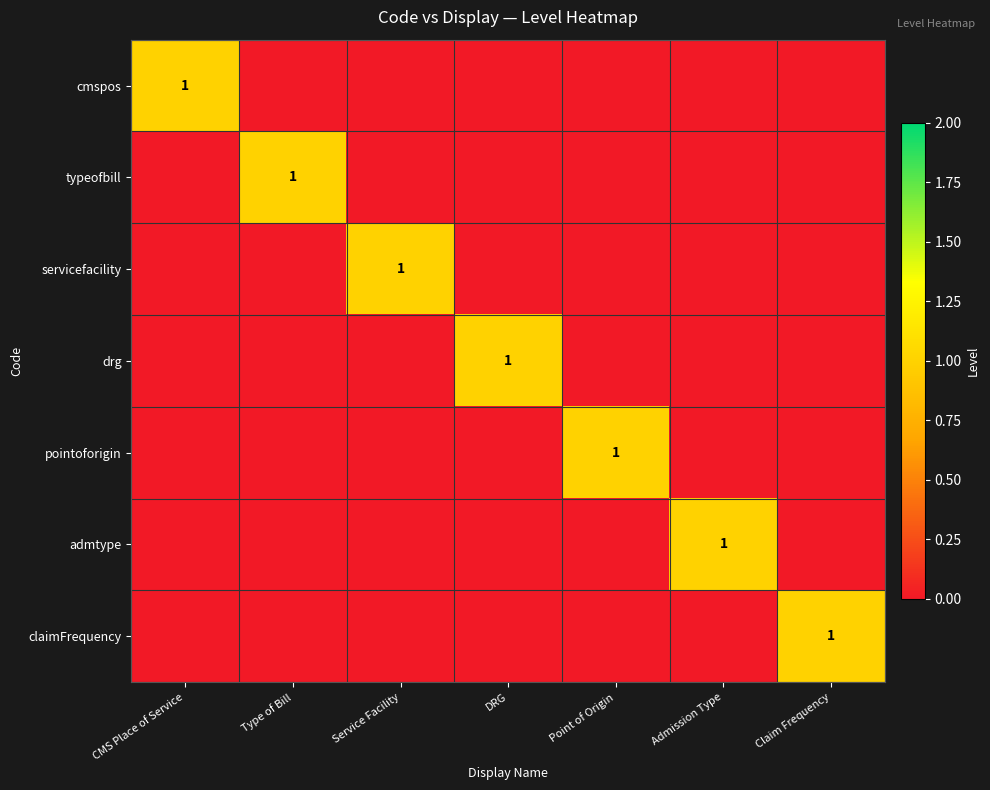

True or false: admtype has a value of 1 at Admission Type.

True